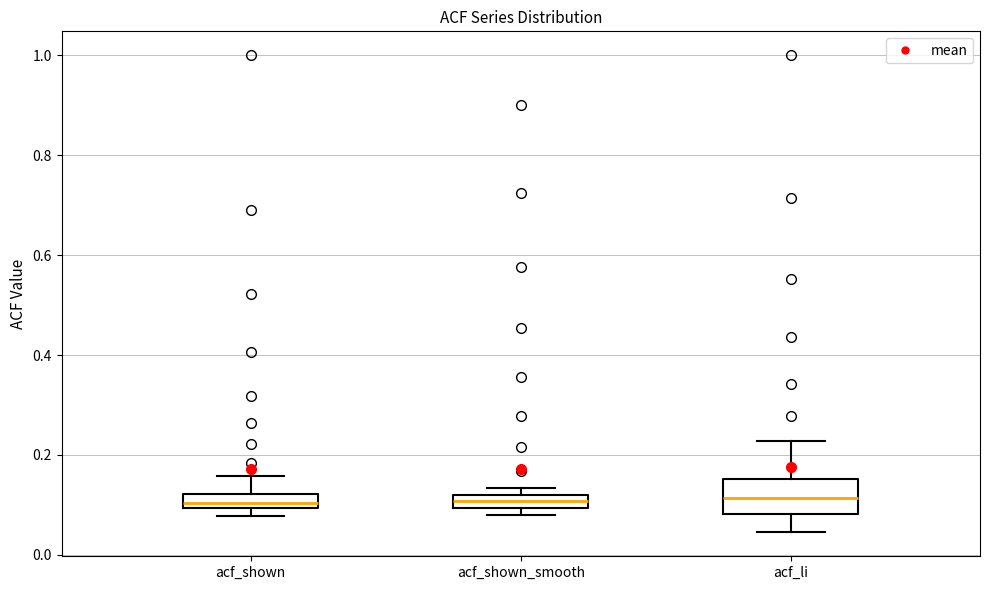

Which box is the tallest, from its lower edge to its upper edge?

acf_li